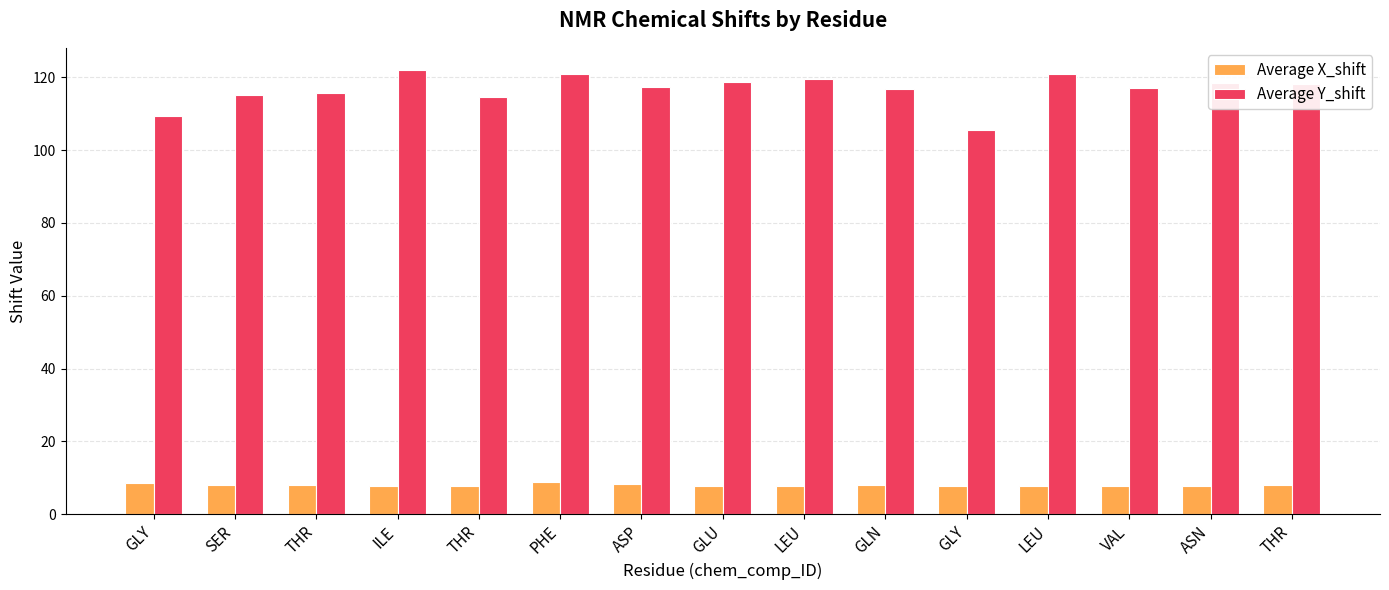

What are all the series names shown in the legend?

Average X_shift, Average Y_shift